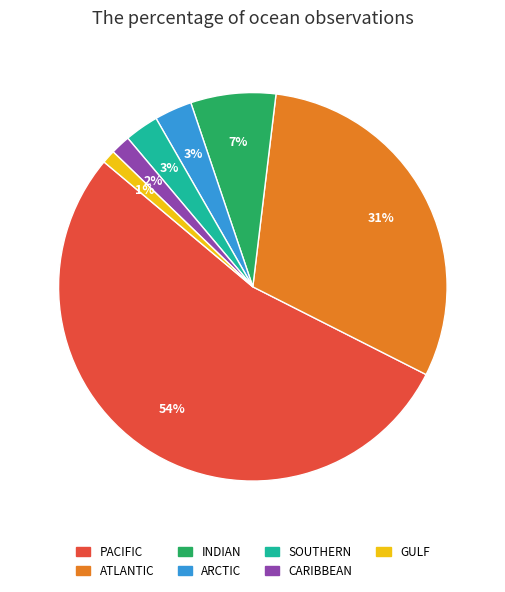

Is it true that CARIBBEAN is 2% of the pie?

True